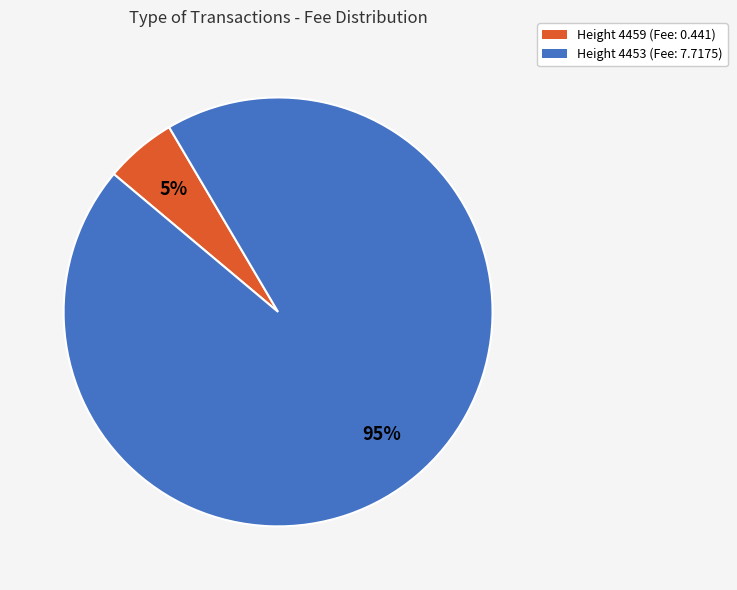

What is the majority slice?

Height 4453 (Fee: 7.7175)